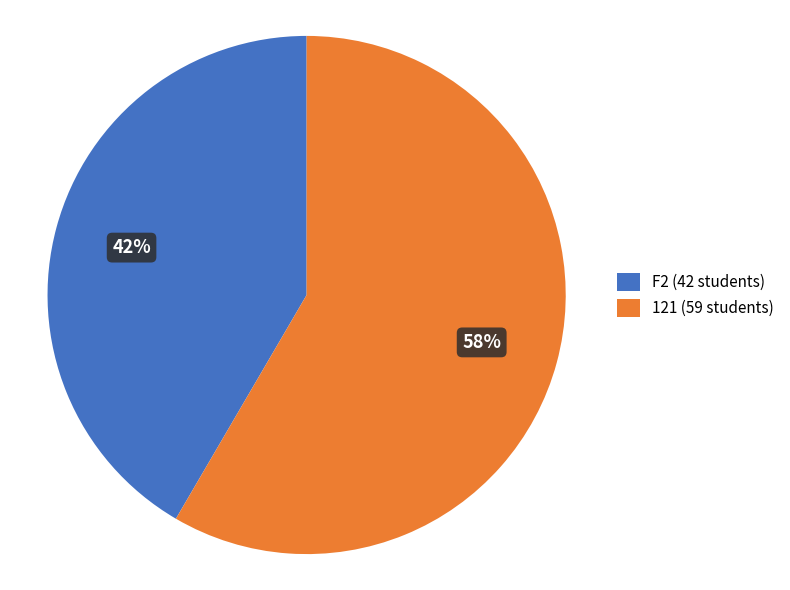

Between 121 and F2, which is larger?

121